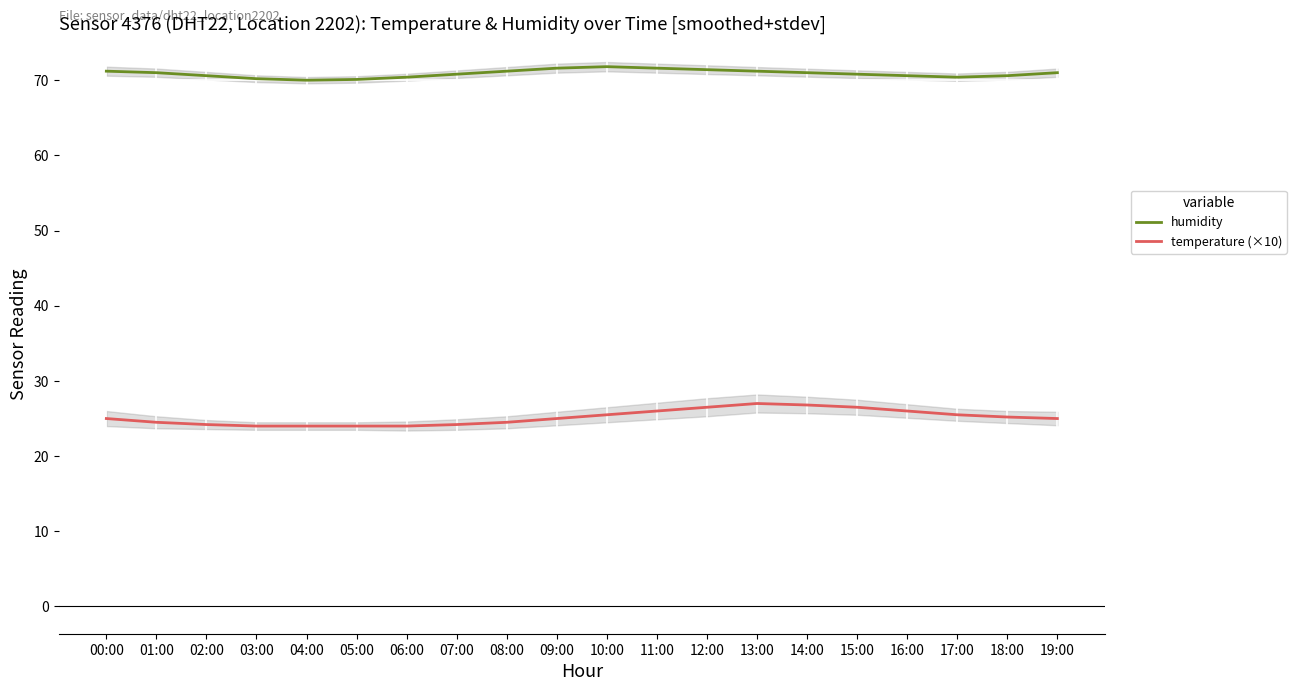

Which series has the largest total across all categories?

humidity